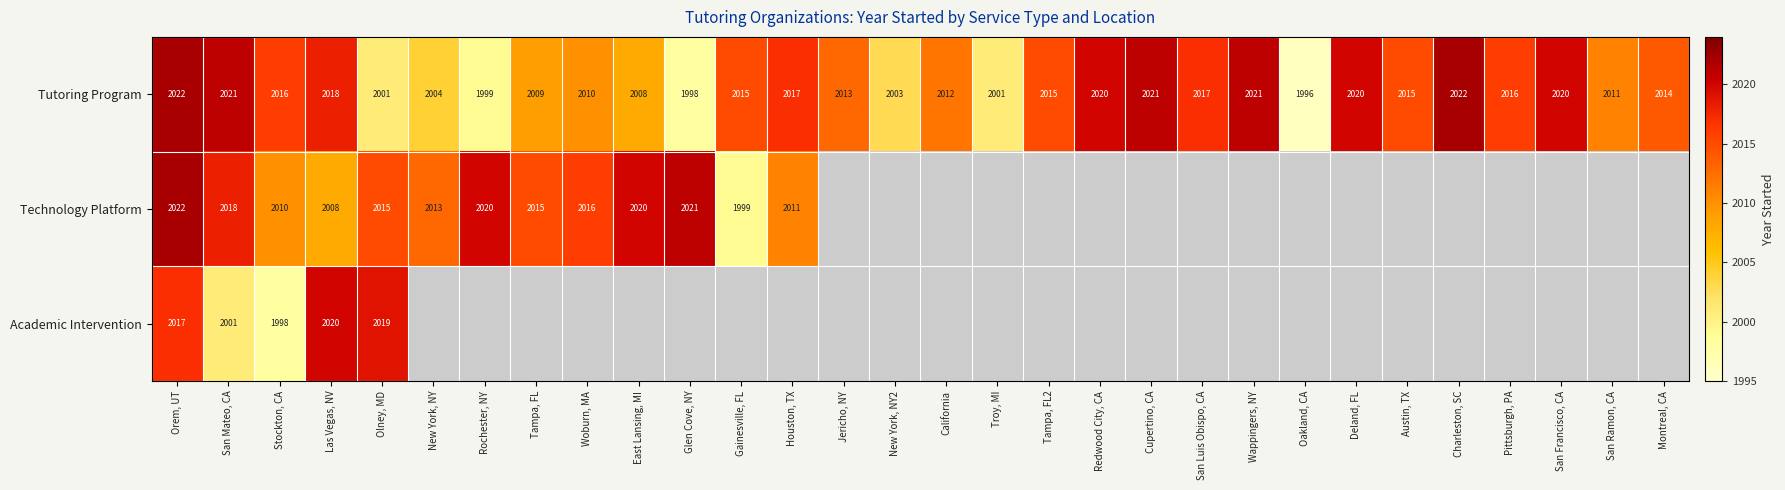

The value of Technology Platform at Gainesville, FL is 1155. True or false?

False